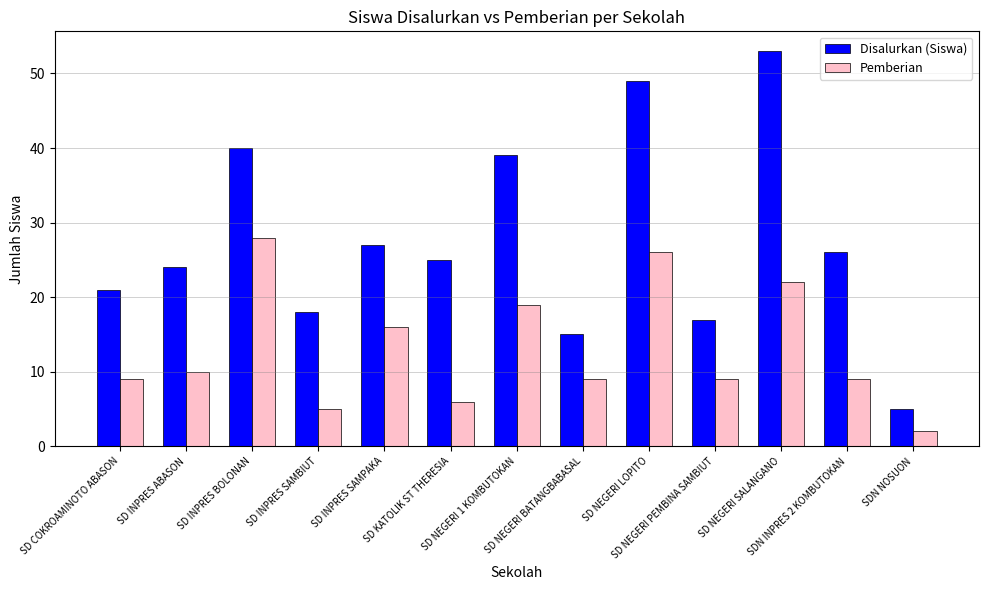

Which series changed the most between SD INPRES ABASON and SDN NOSUON?

Disalurkan (Siswa)